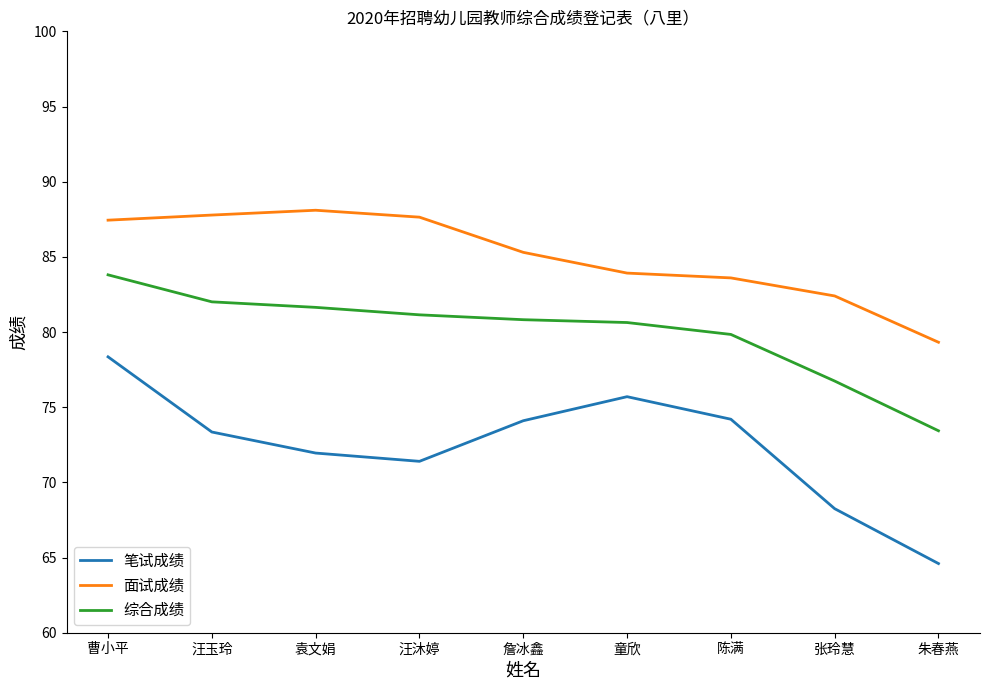

What value does the 综合成绩 series have at 朱春燕?

73.4